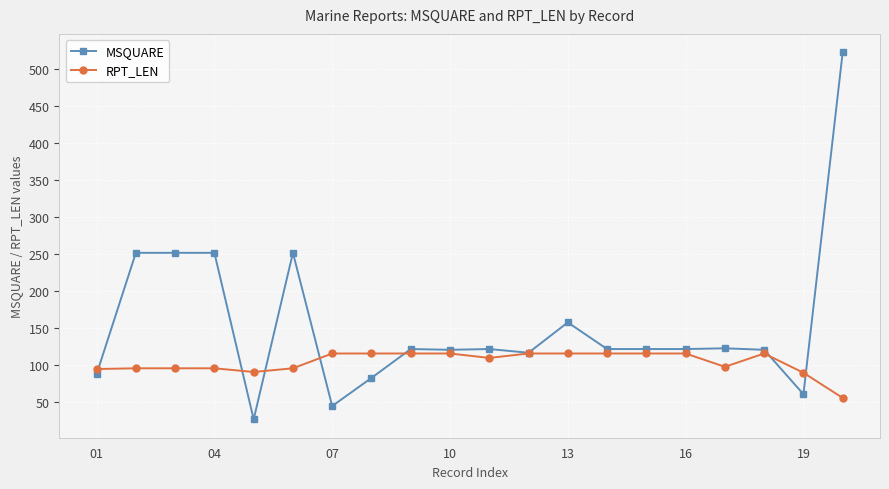

What is the minimum value for RPT_LEN?

55